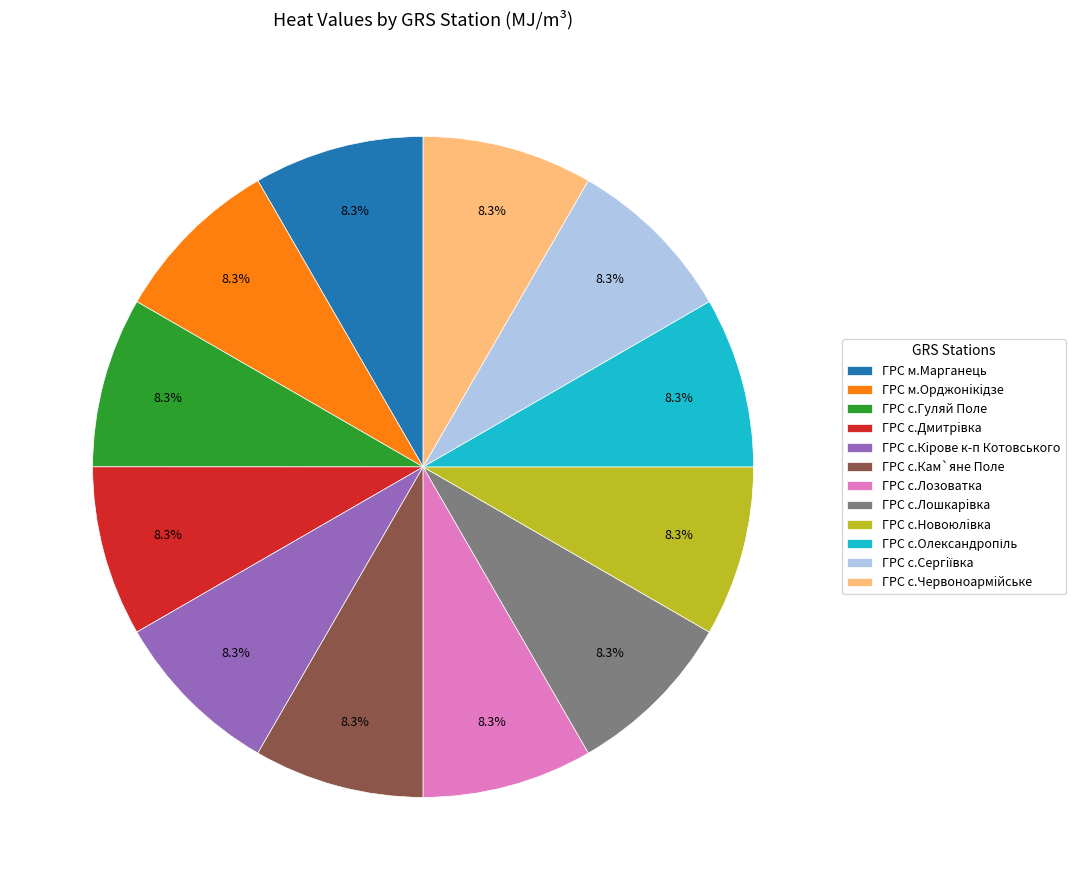

Approximately how many times larger is the value at ГРС с.Новоюлiвка compared to ГРС с.Кiрове к-п Котовського?

1.0